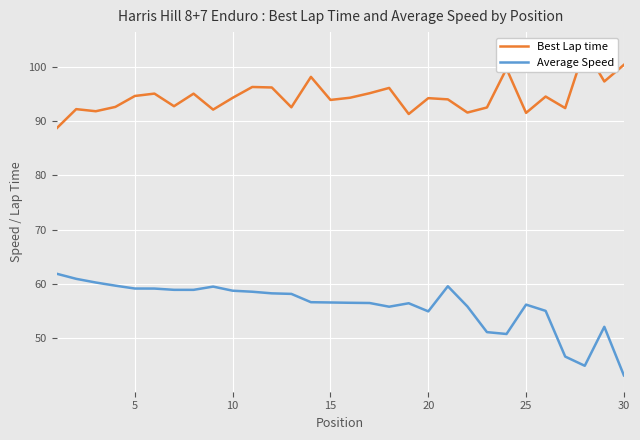

Is it true that Average Speed equals 30.5 at 20?

False